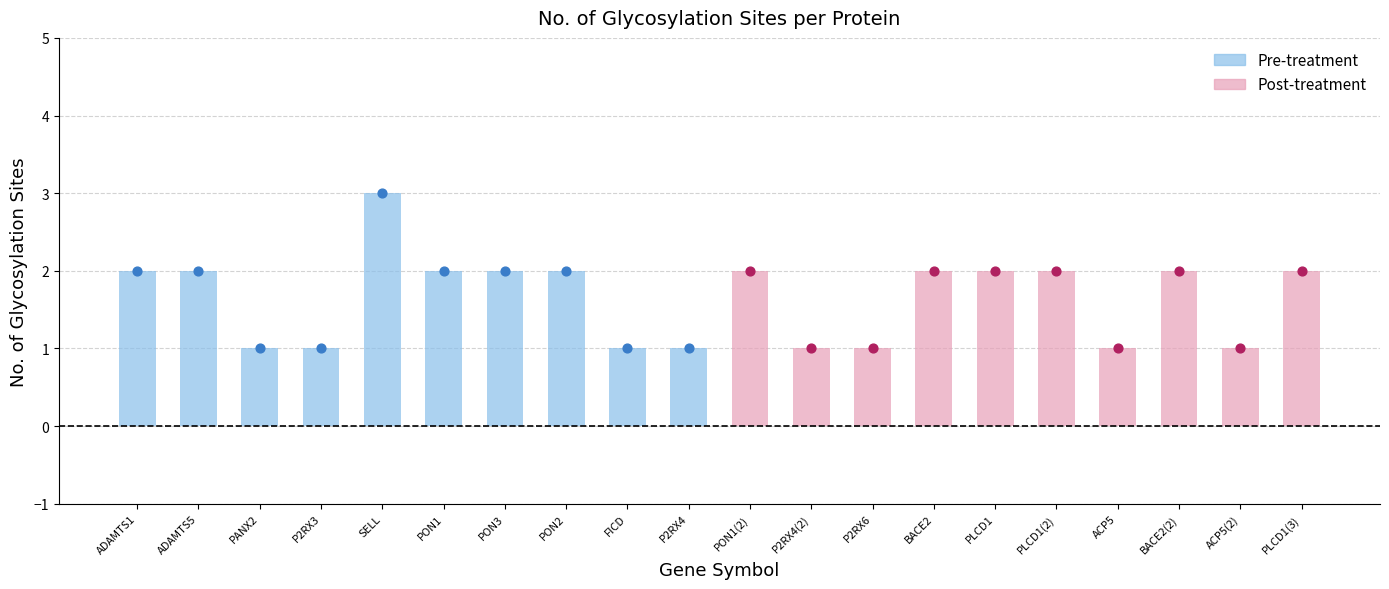

Which series has the widest spread of Y values?

Pre-treatment